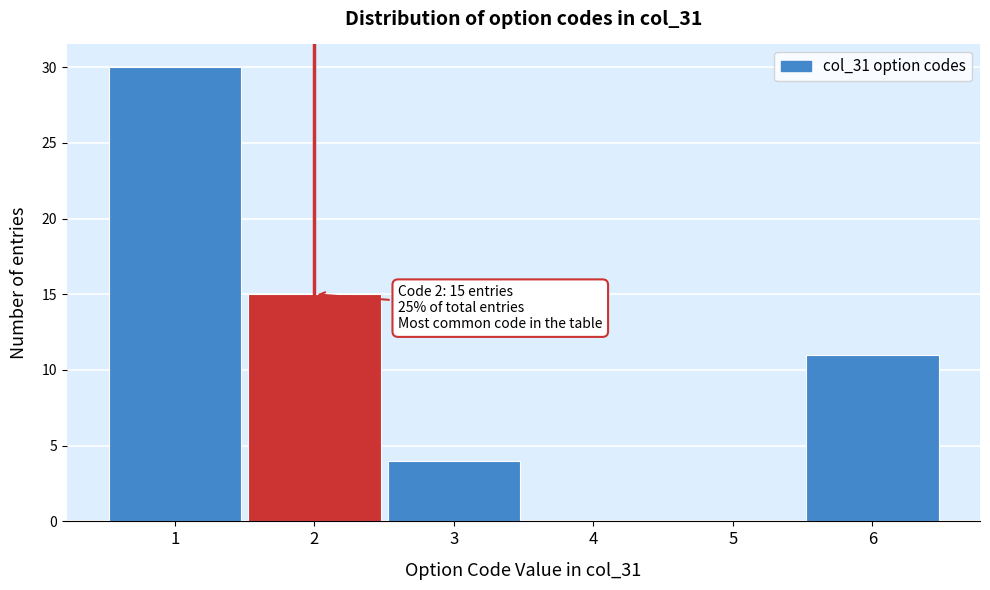

Which range on the x-axis has the tallest bar?

0.5 to 1.5